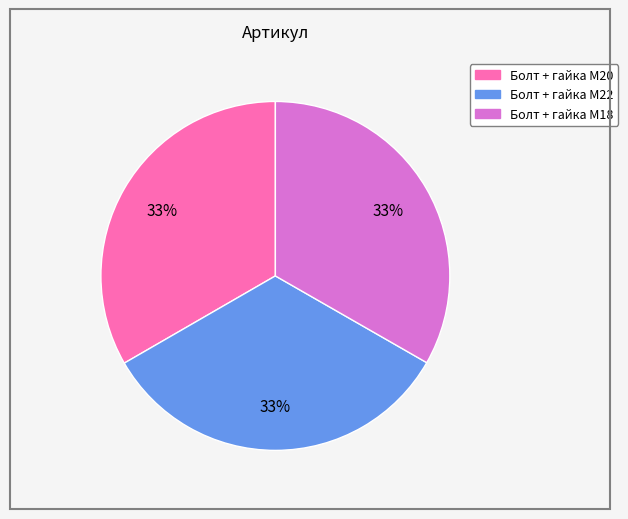

To the nearest percent, what percentage of the pie is Болт + гайка M22?

33%